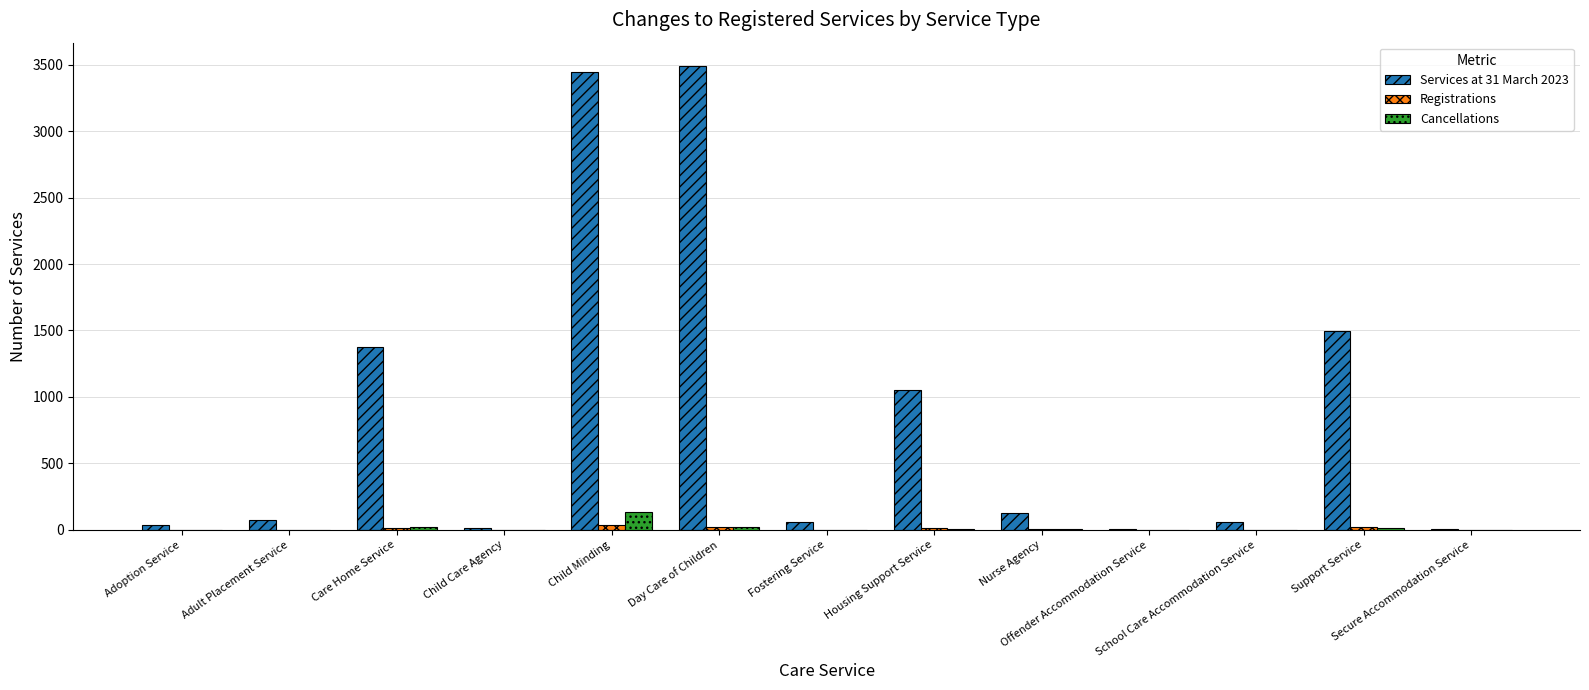

How many groups of bars are there?

13